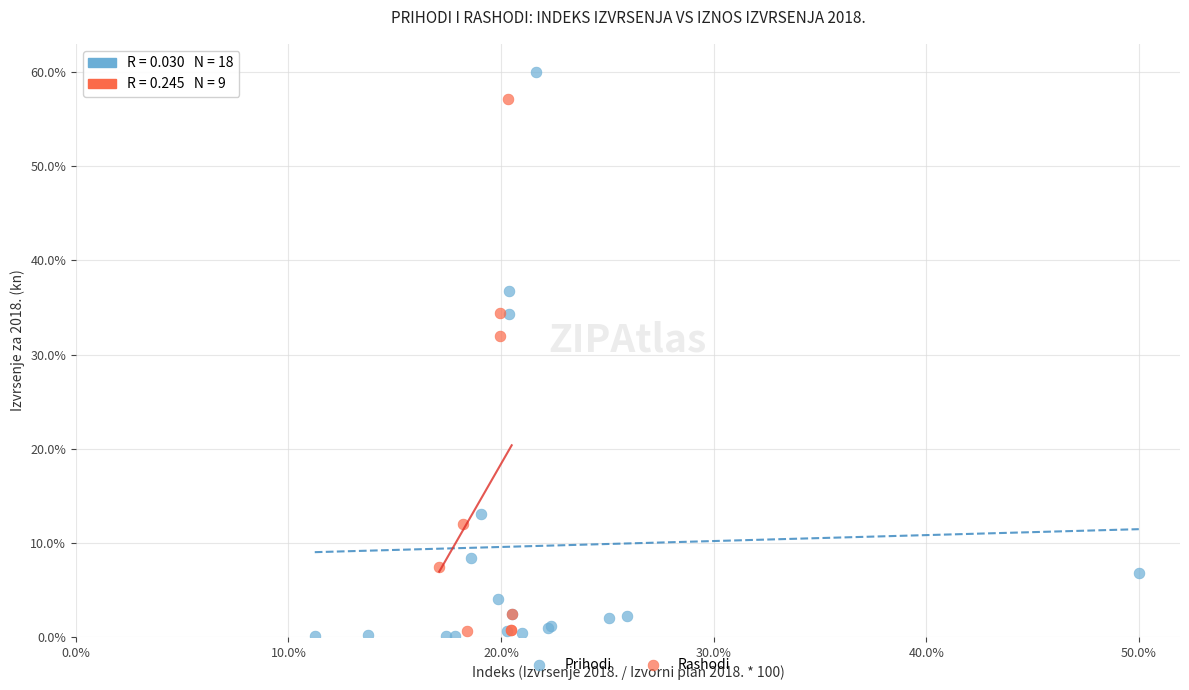

Which series reaches the maximum Y coordinate?

Prihodi